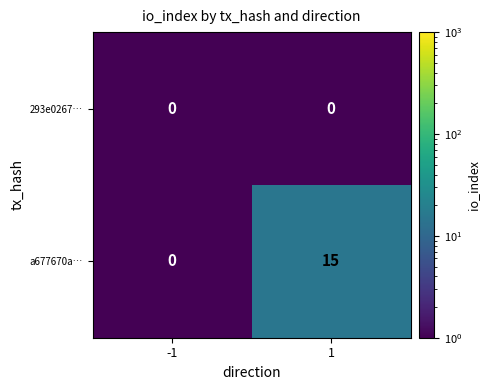

Count the number of categories in the chart.

2